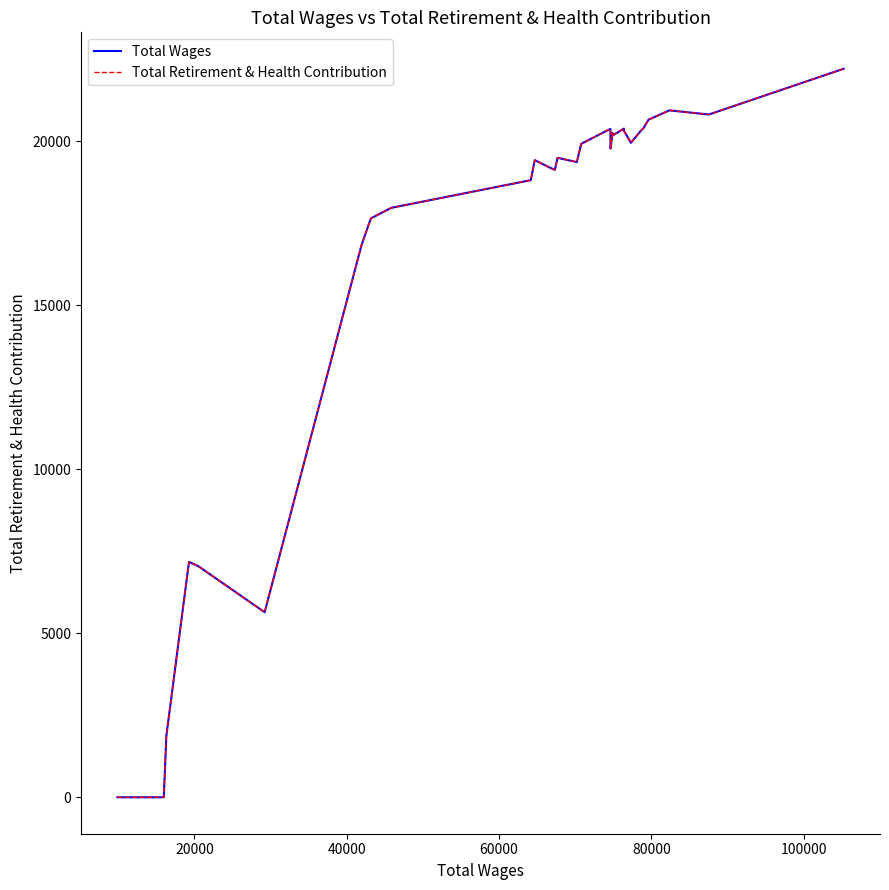

Is this an area chart (filled region under the line)?

No